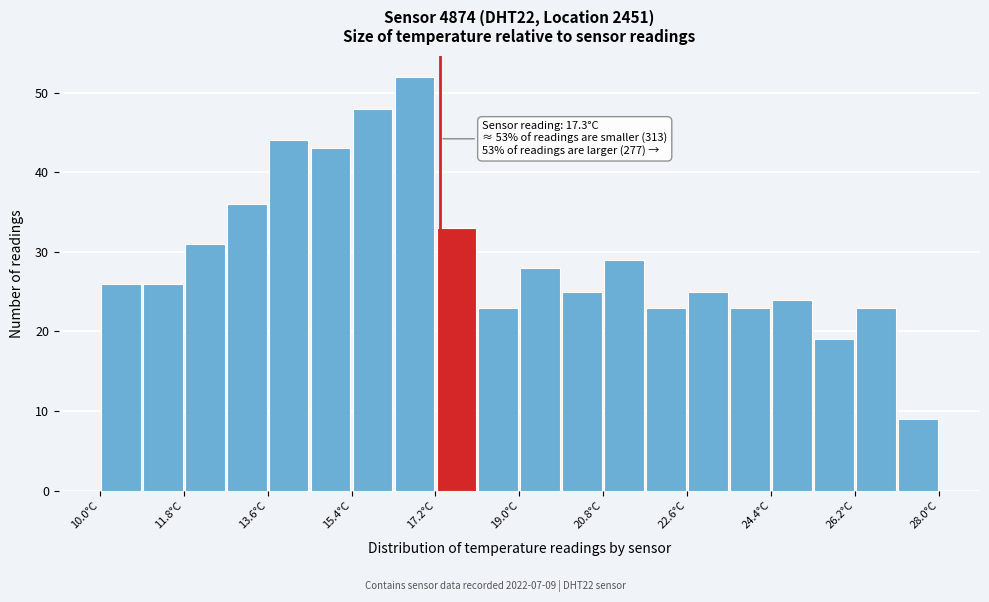

Over which range of the x-axis is the bar tallest?

16.3 to 17.2